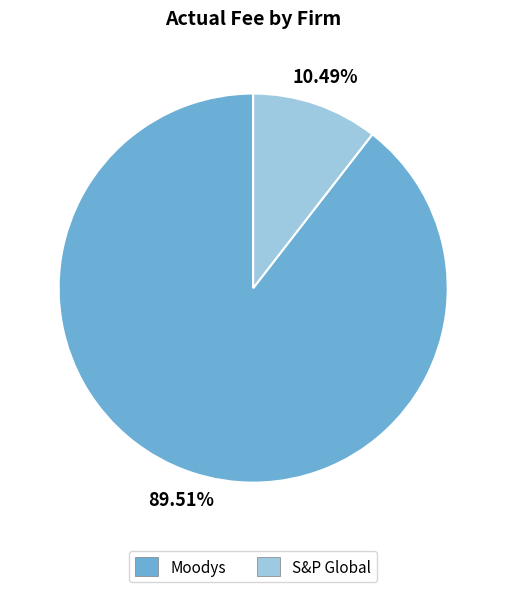

What is the largest slice in the pie chart?

Moodys